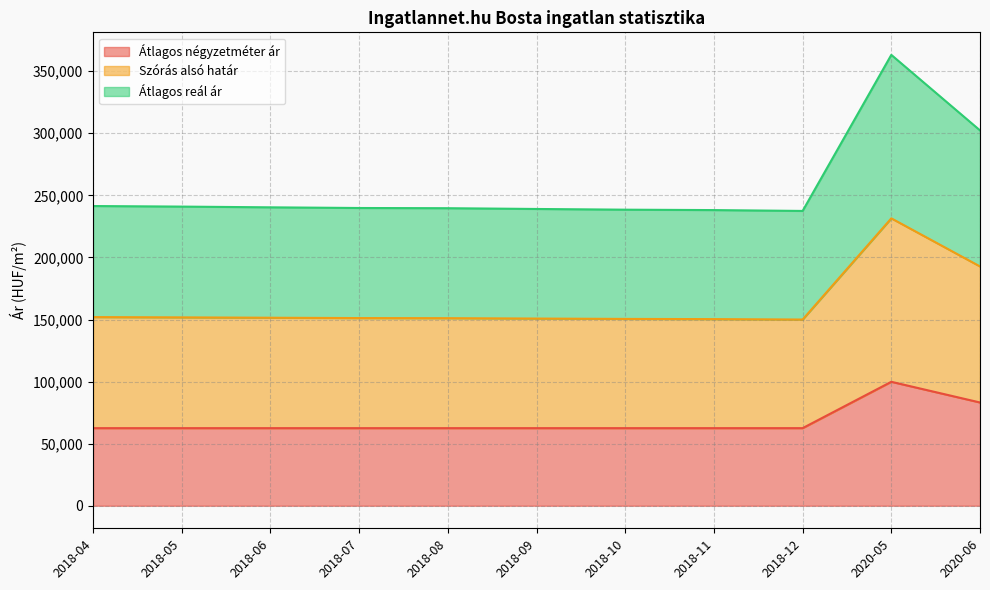

Rank the categories by Átlagos reál ár value from lowest to highest.

2018-12, 2018-11, 2018-10, 2018-09, 2018-08, 2018-07, 2018-06, 2018-05, 2018-04, 2020-06, 2020-05